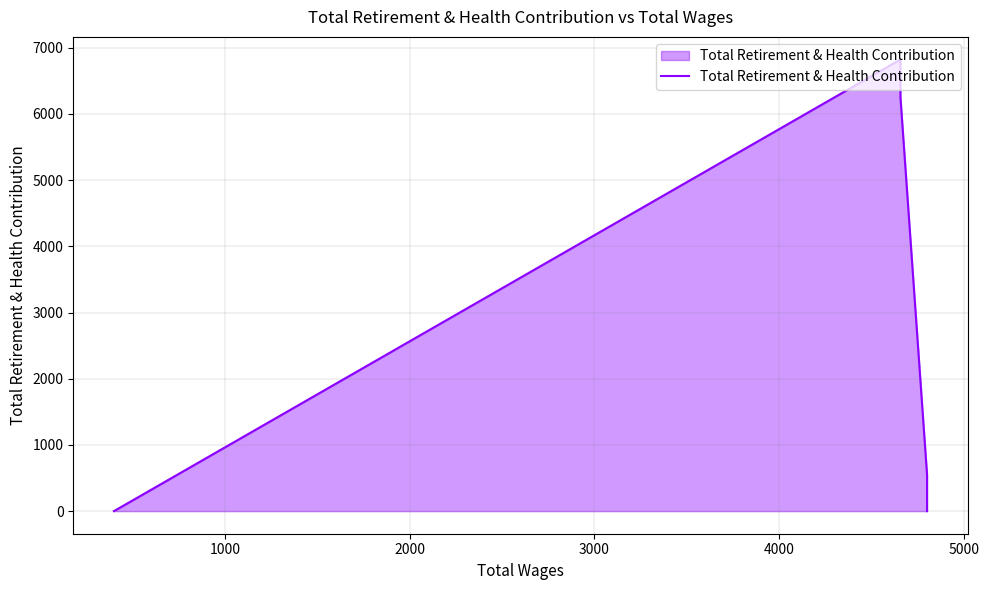

What is the sum of all values?

13624